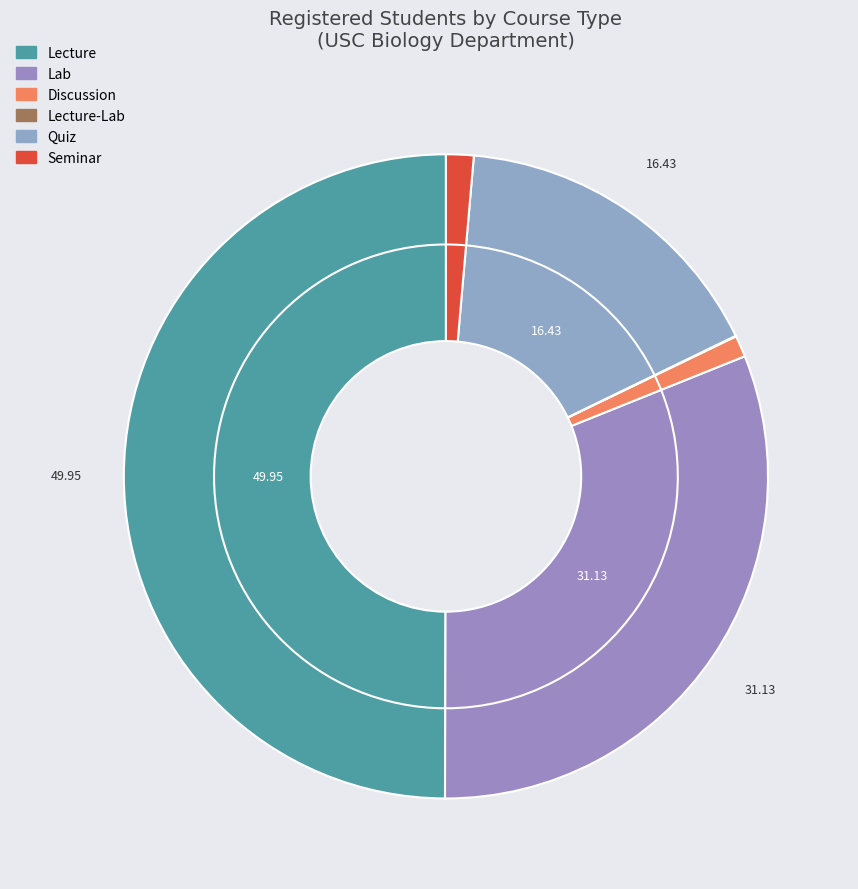

To the nearest percent, what is the average slice percentage?

17%